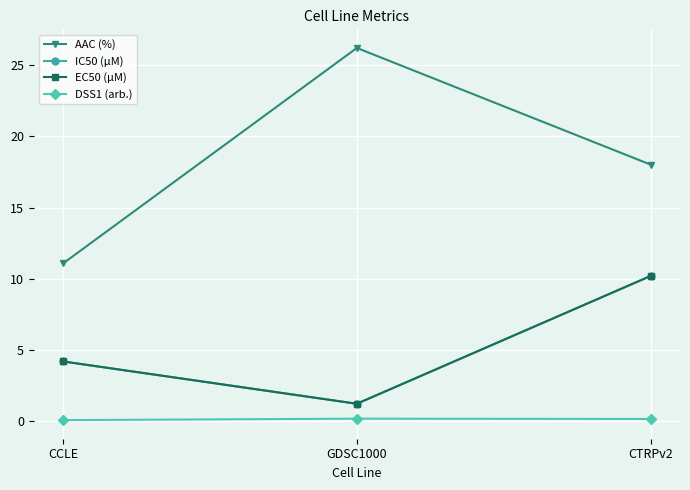

Does the chart have visible grid lines?

Yes